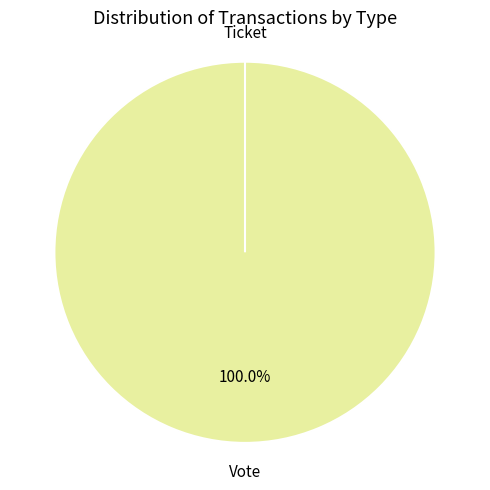

To the nearest percent, what is the difference between the largest and smallest slice percentages?

100%